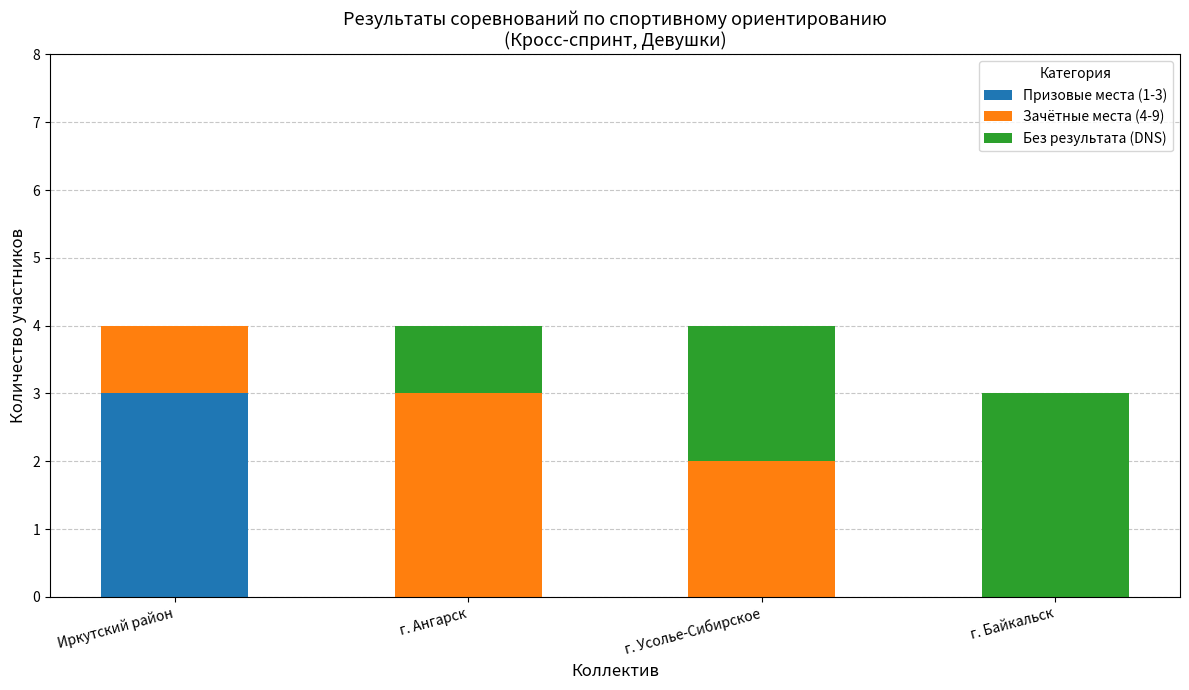

Which category has the highest value in the Призовые места (1-3) series?

Иркутский район